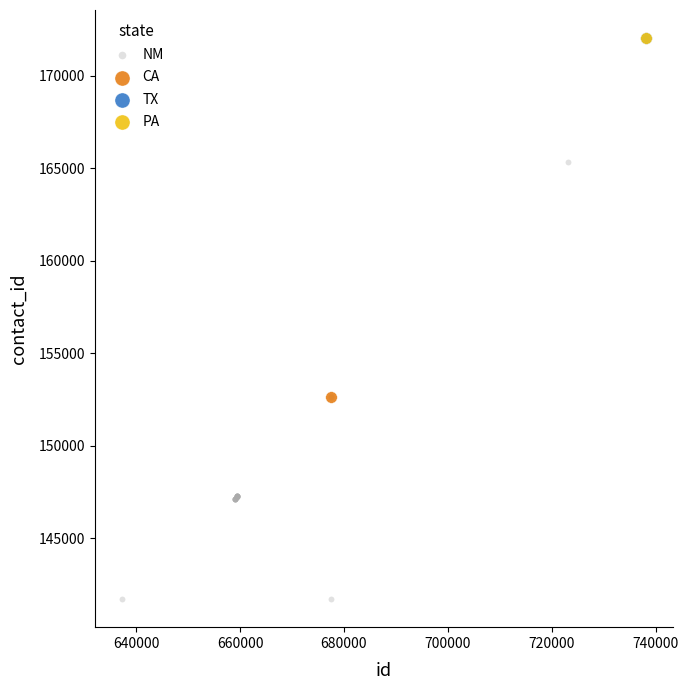

What are all the series names shown in the legend?

NM, CA, TX, PA